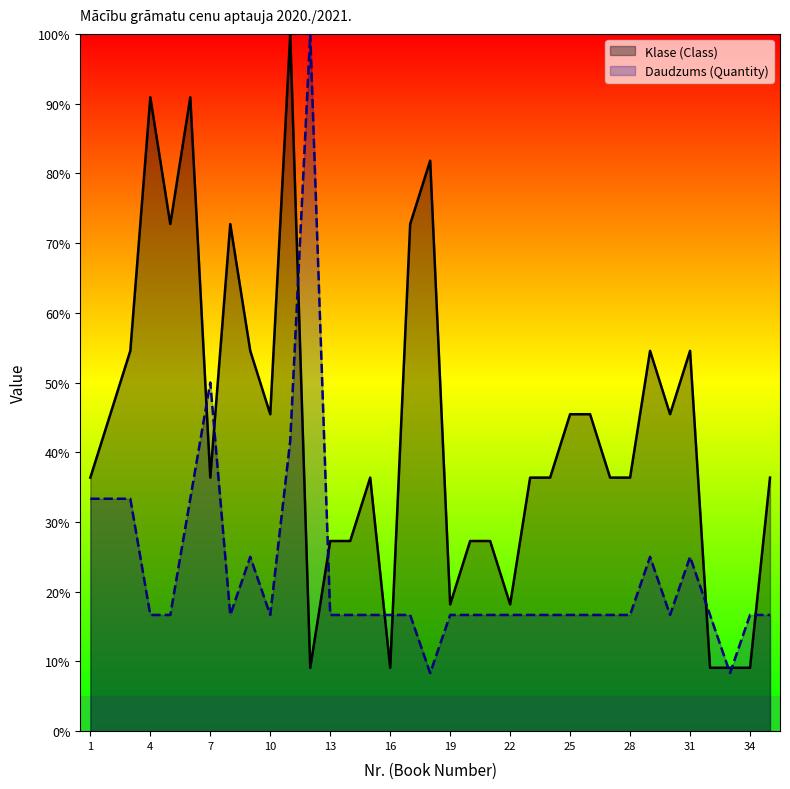

The Daudzums (Quantity) series shows 17.3 at 6. True or false?

False